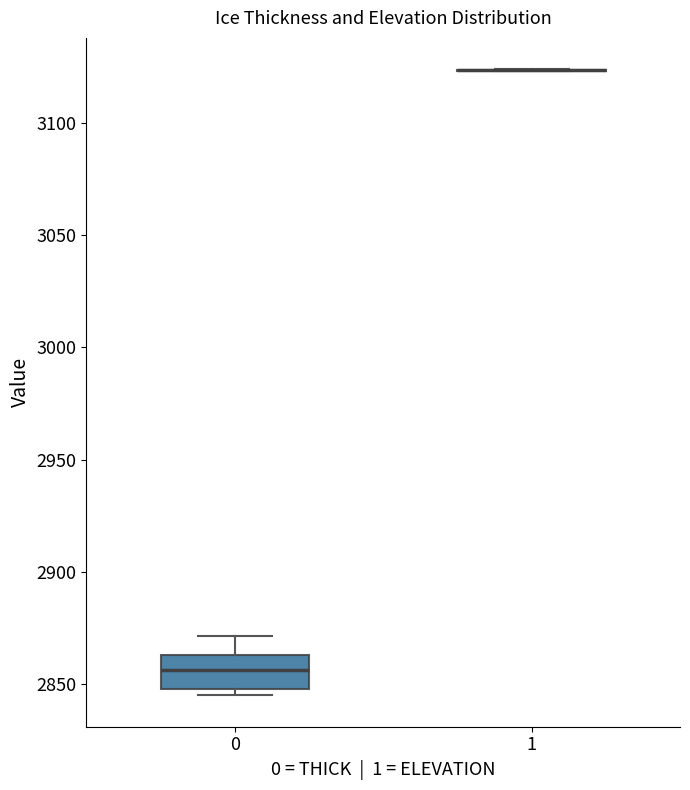

Reading left to right, transcribe this box plot: for each box, give where its median line is, the range the box spans, and where its two whiskers end, as read against the y-axis. The values are not printed on the chart, so give them approximately, as read against the axis.

0: median 2855, box 2850 to 2865, whiskers 2845 to 2870
1: box collapsed to a line at 3125, whiskers 3125 to 3125